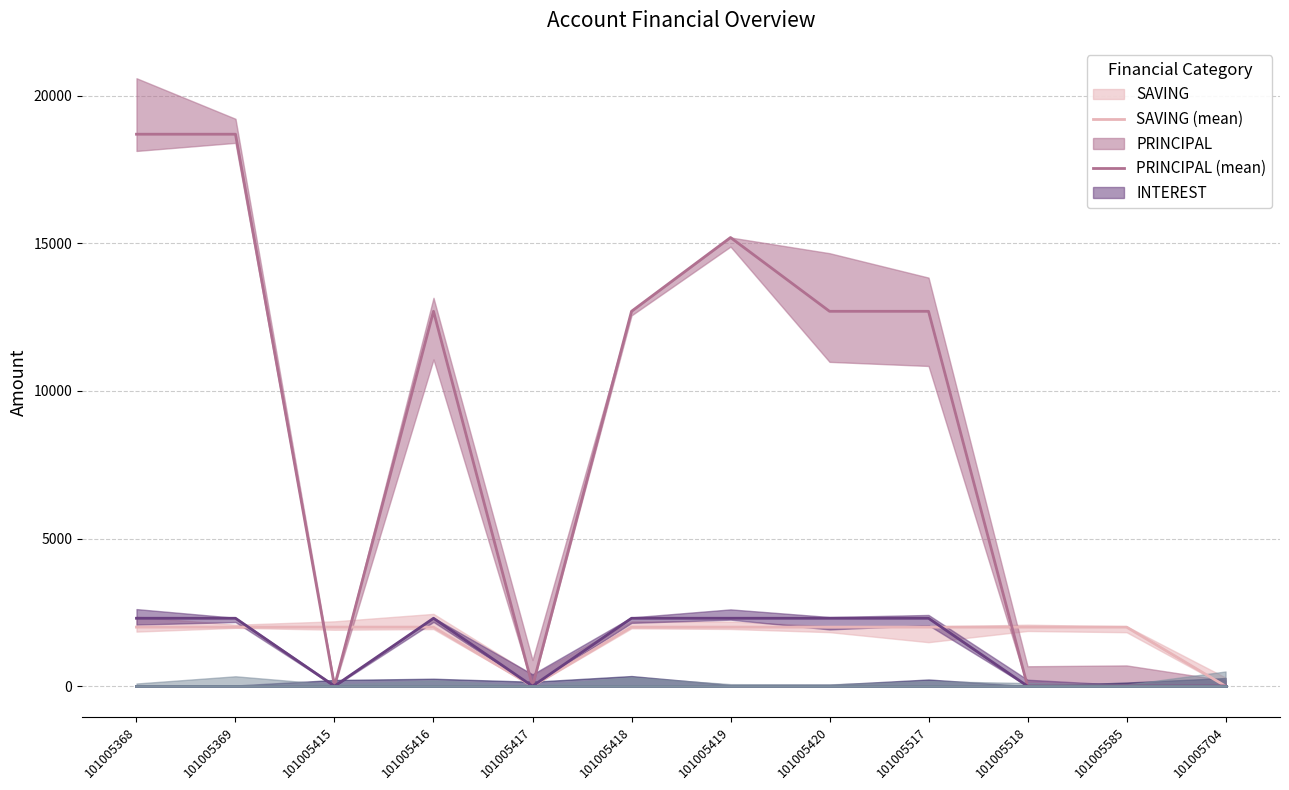

The INTEREST (mean) series shows 807 at 101005369. True or false?

False